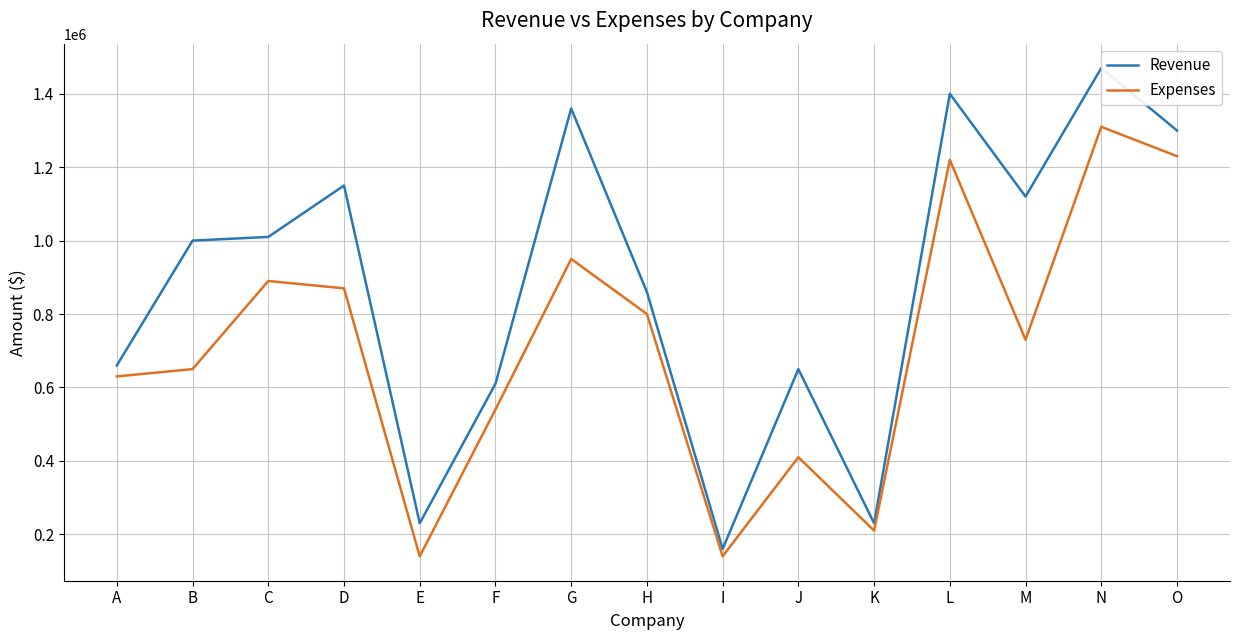

At which category does the chart reach its minimum across all series?

E